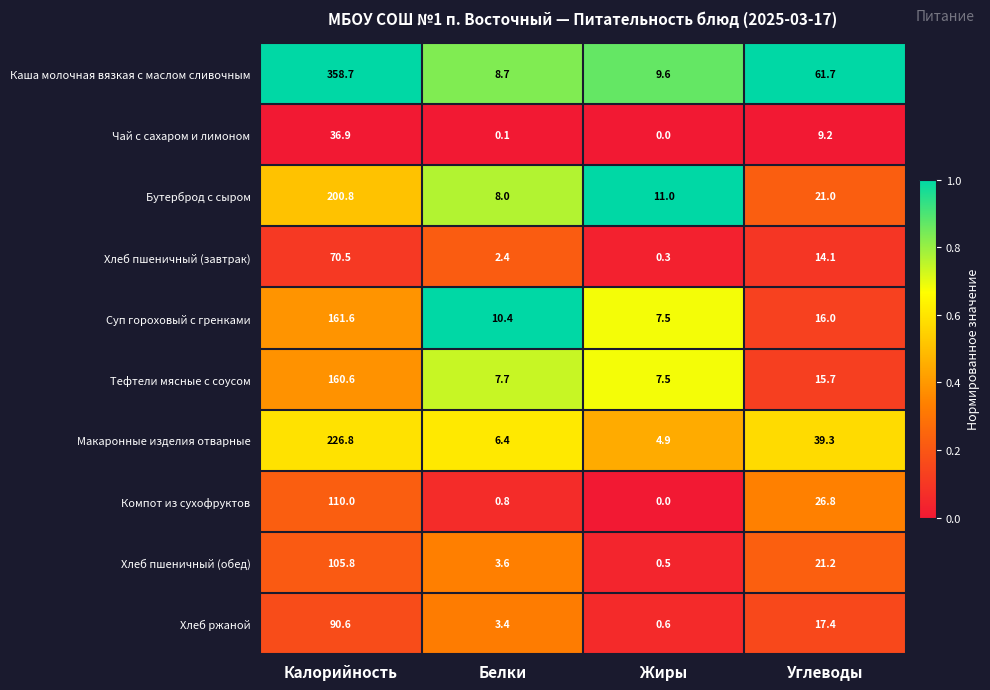

At how many categories does at least one series exceed 0?

4